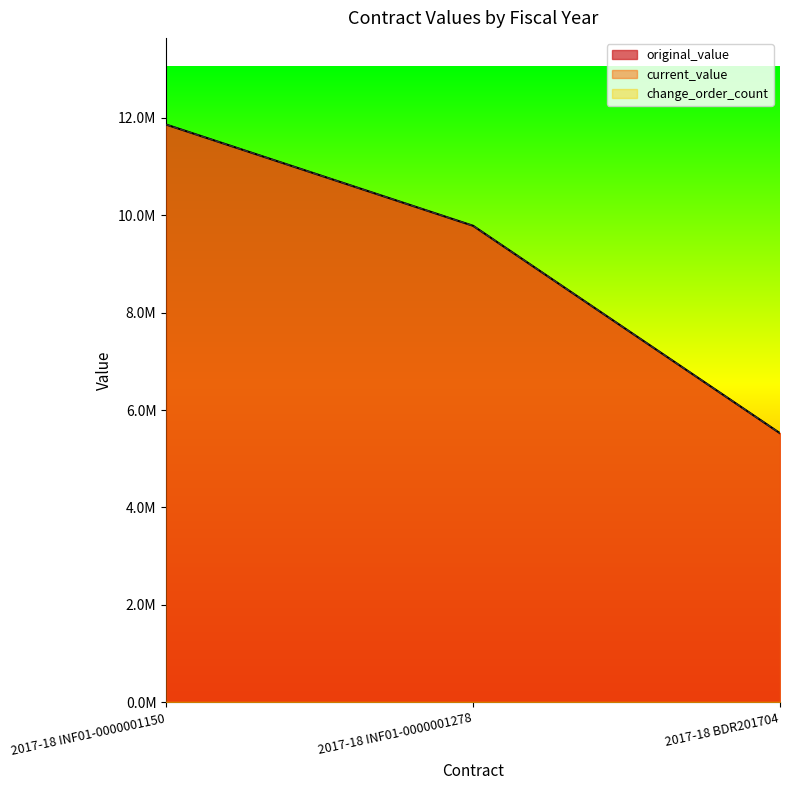

Reading left to right, what are all the values shown in this chart?

original_value: 11859391.0	9781901.1	5524135.0
current_value: 11859391.0	9781901.1	5524135.0